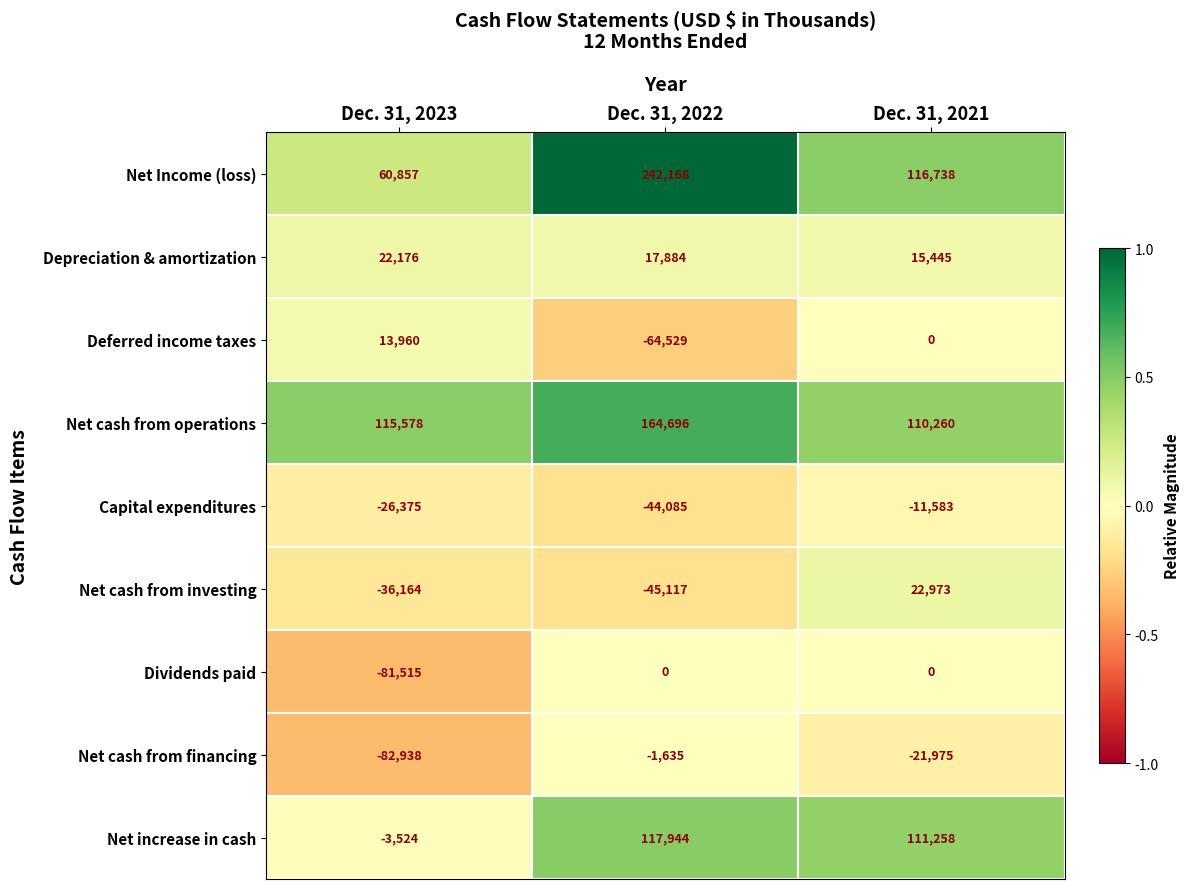

The Capital expenditures series shows -16375 at Dec. 31, 2021. True or false?

False